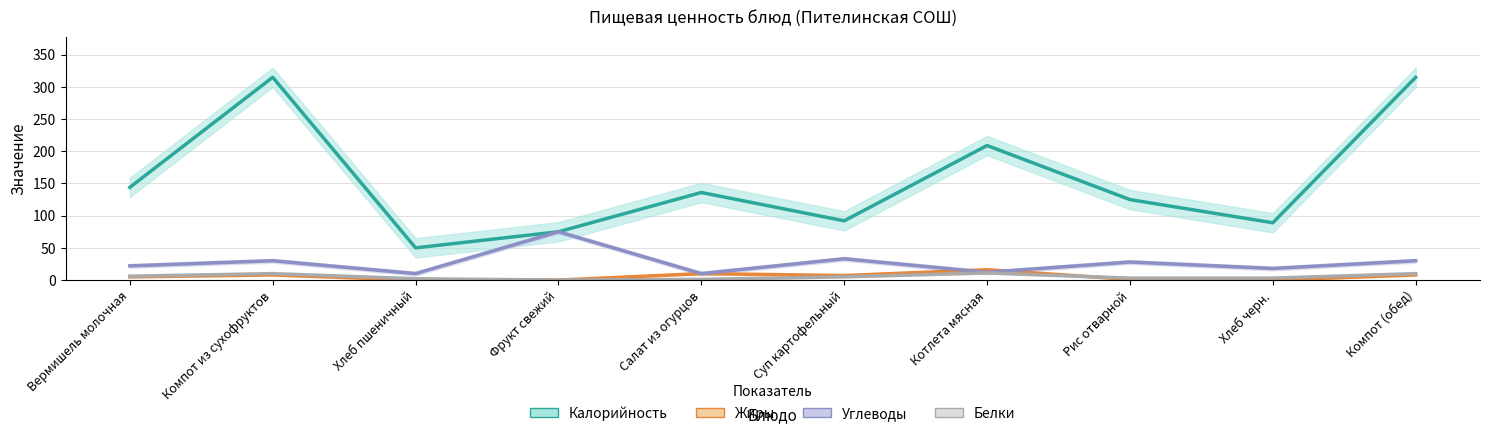

How many values in the Жиры series are below 7?

5